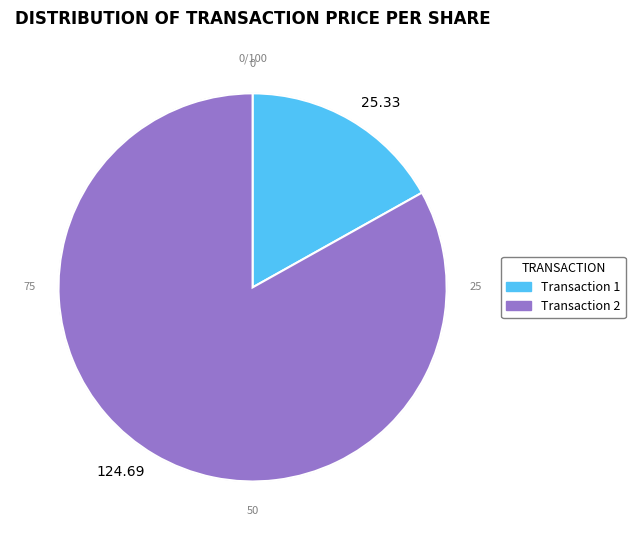

Do Transaction 2 and Transaction 1 together represent more than half of the pie?

Yes